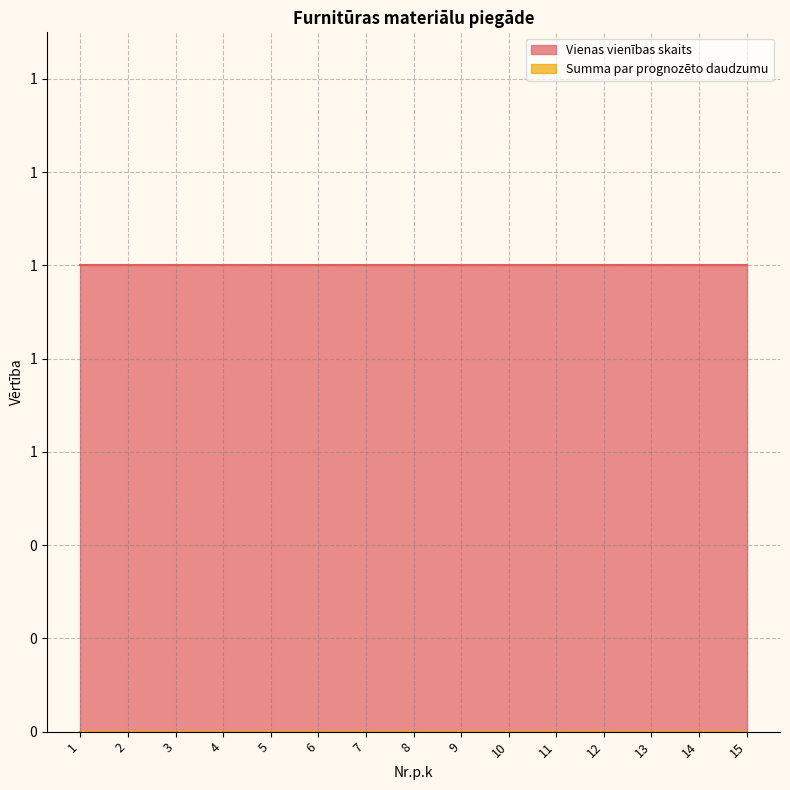

True or false: Vienas vienības skaits and Summa par prognozēto daudzumu cross at least once.

False